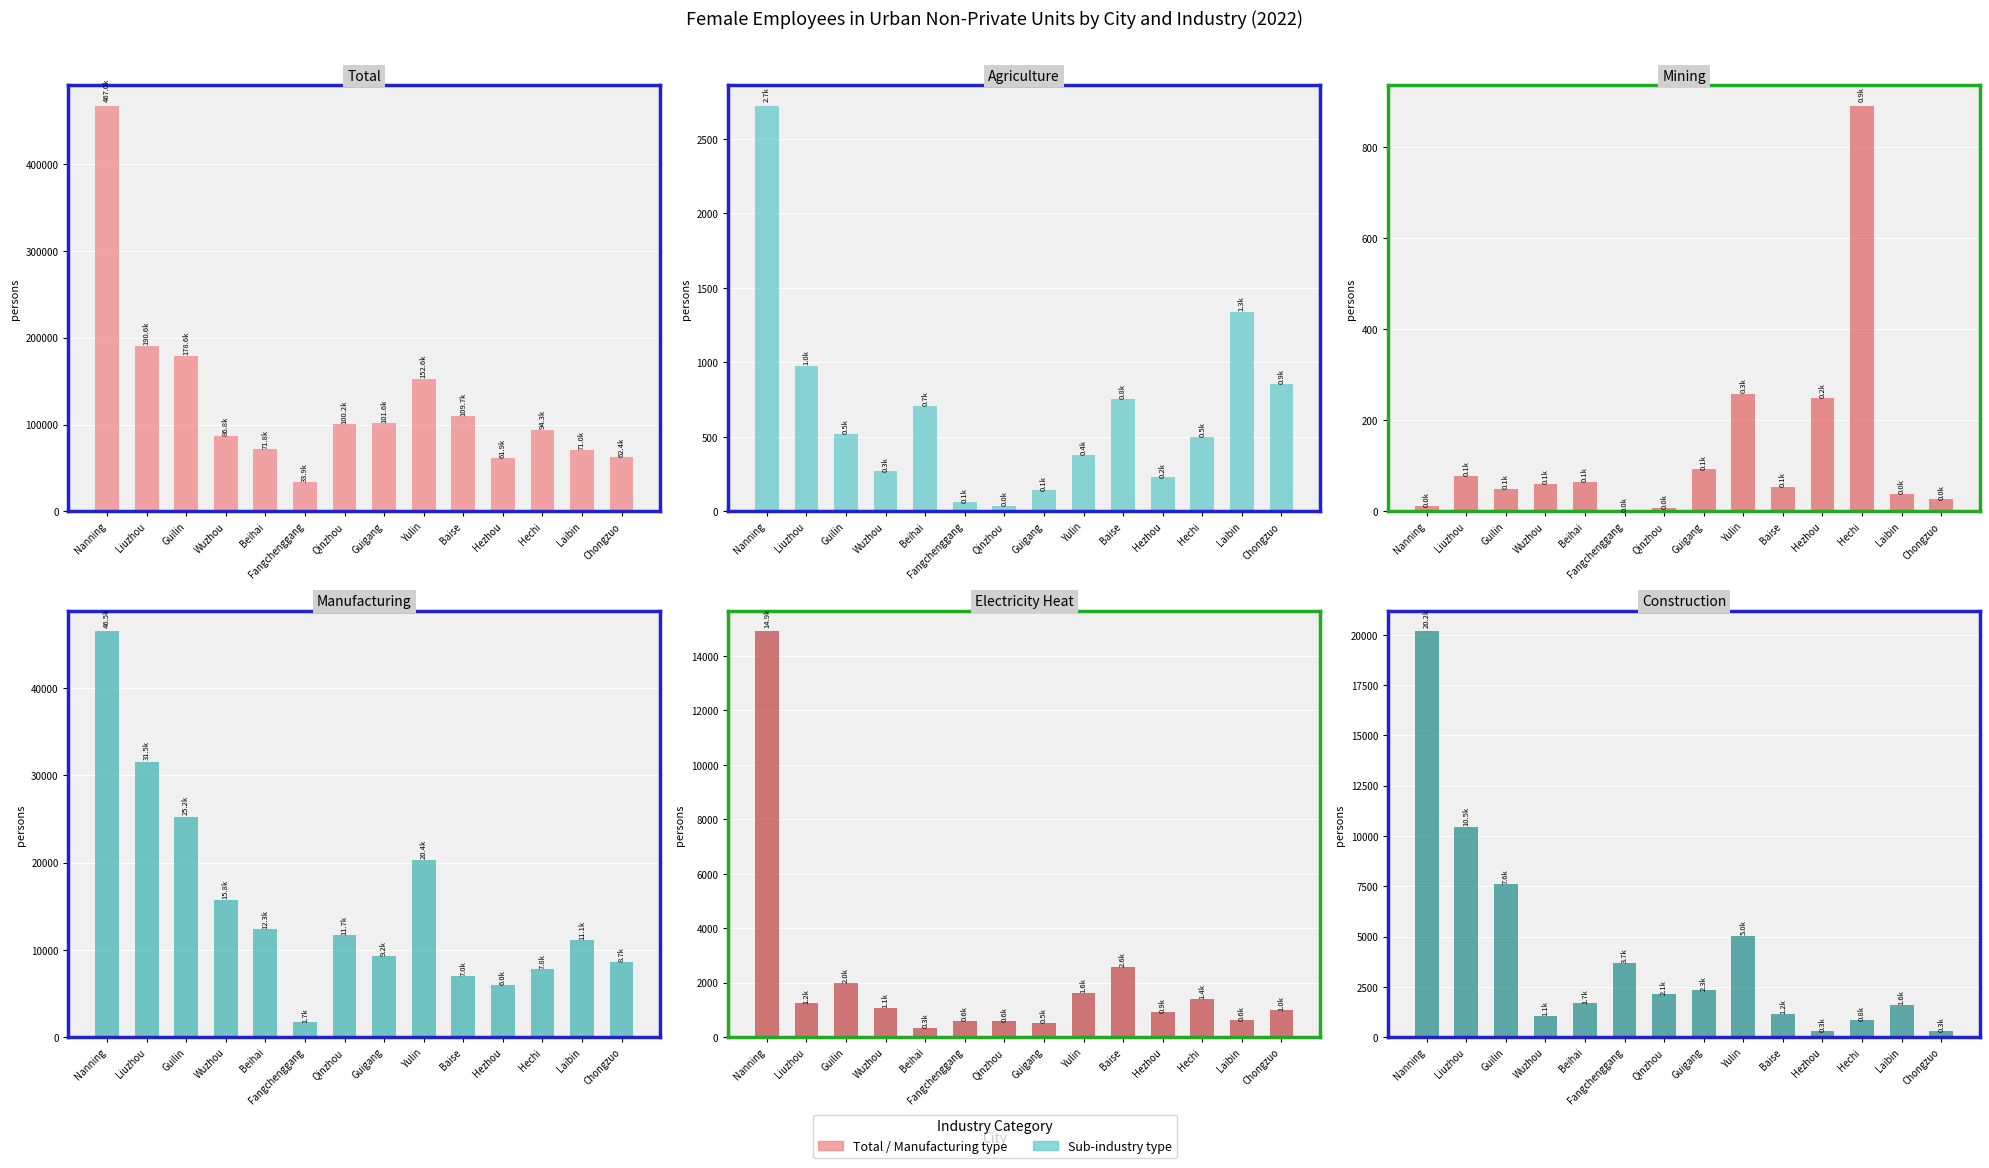

What is the difference between the second highest and minimum values in the Mining series?

258.8